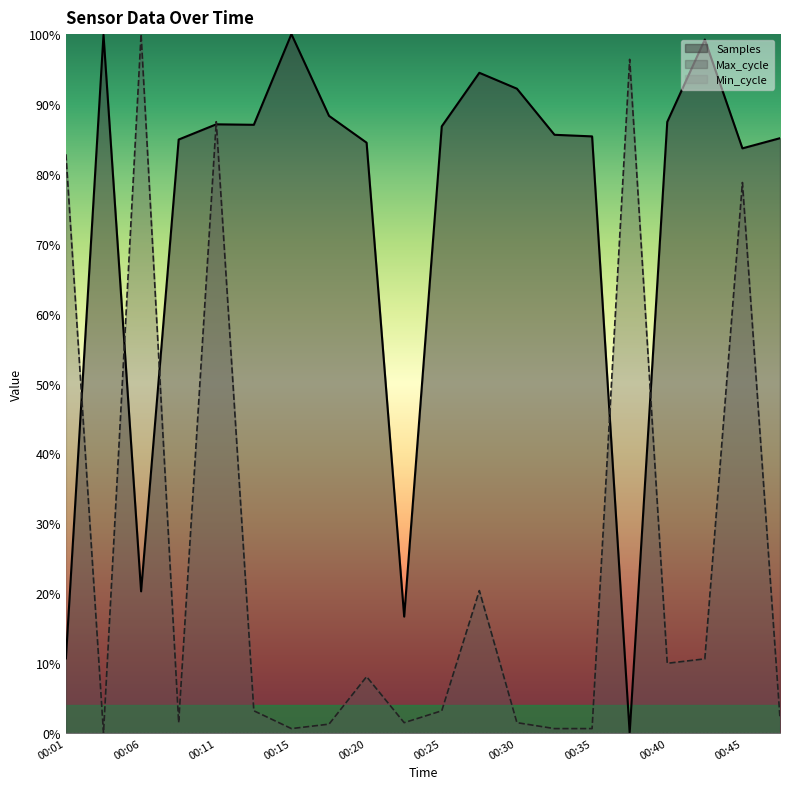

What is the value of the Samples point at the 19th from the left?

83.7